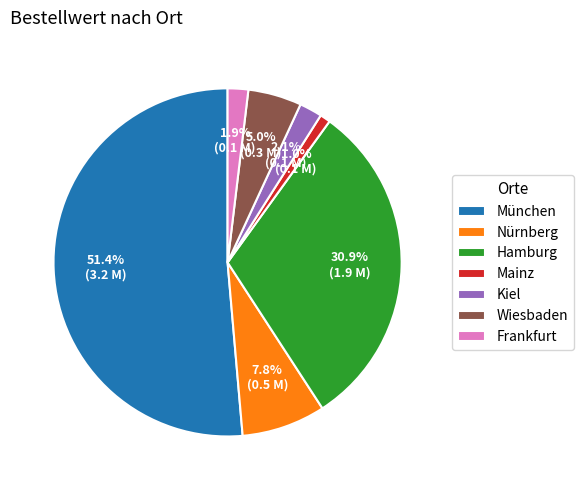

Between München and Hamburg, which is larger?

München